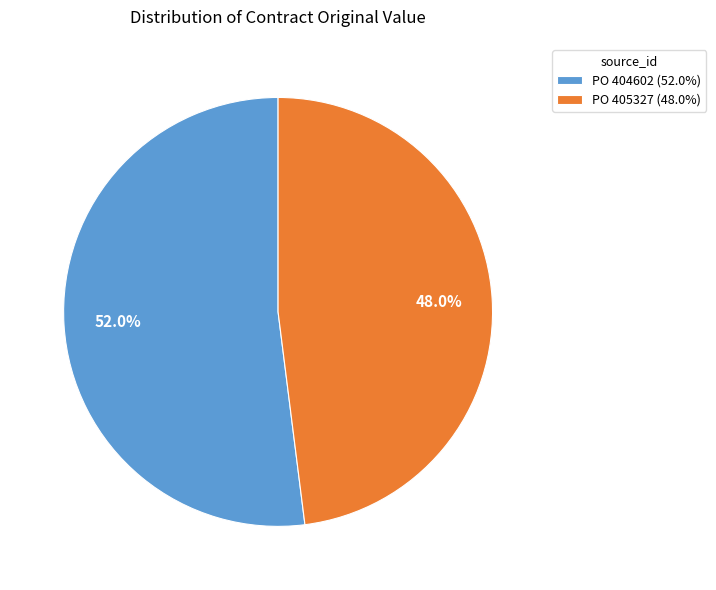

Rank the categories by value from lowest to highest.

PO 405327, PO 404602